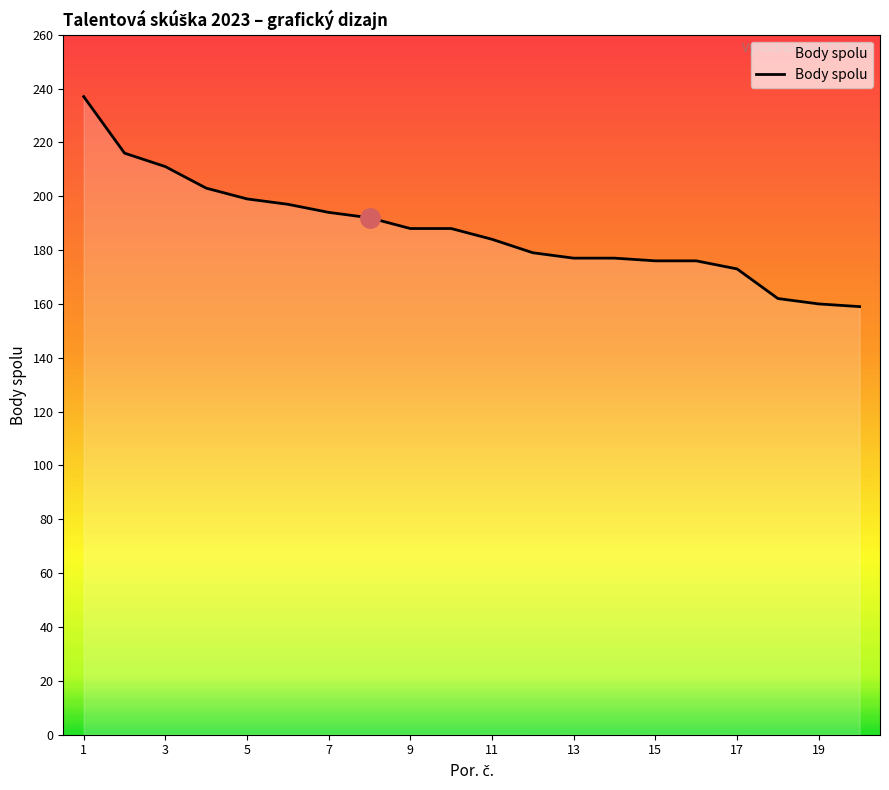

What is the minimum value shown in the chart?

159